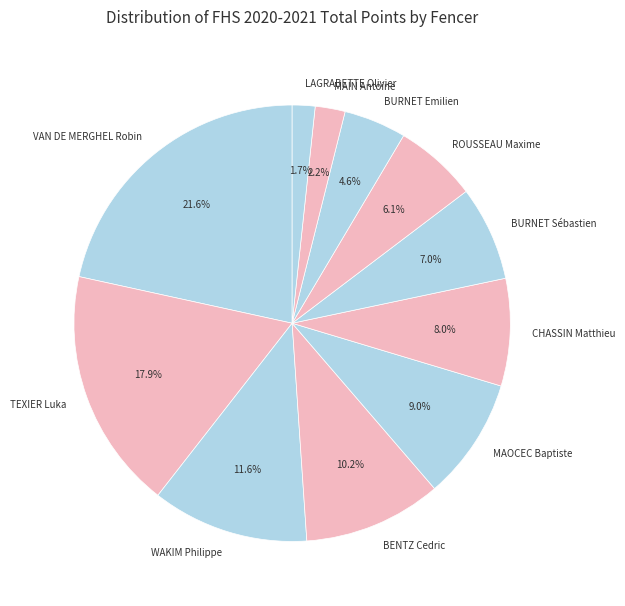

Which category has the smallest portion of the pie?

LAGRABETTE Olivier